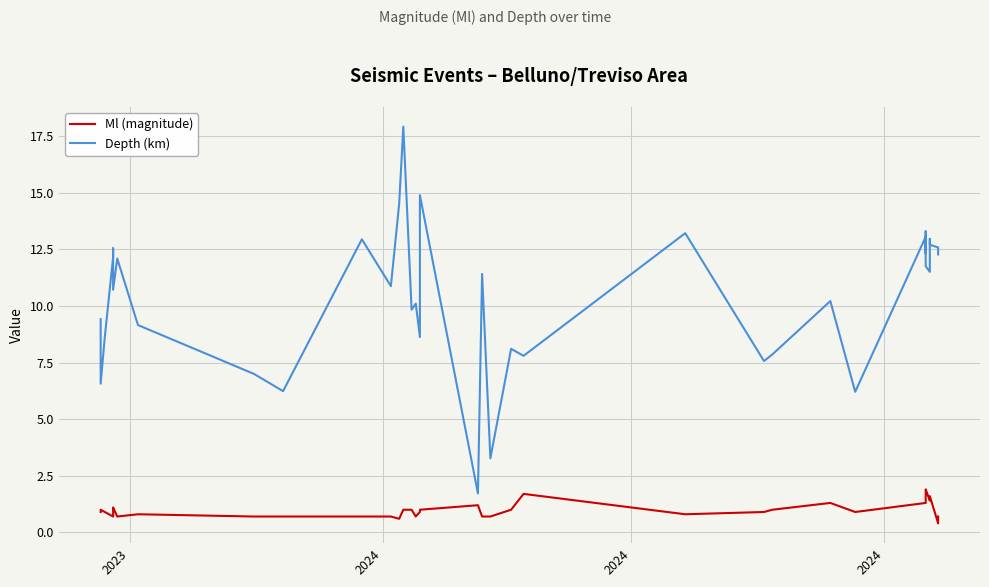

Reading right to left, transcribe all the data shown in this chart.

Ml (magnitude): 0.7	0.4	1.6	1.4	1.4	1.9	1.8	1.5	1.4	1.4	1.3	0.9	1.3	1.0	0.9	0.8	1.7	1.0	0.7	0.7	1.2	1.0	0.9	0.7	1.0	1.0	0.6	0.7	0.7	0.7	0.7	0.8	0.7	1.1	1.0	0.8	0.7	0.9	1.0	0.9
Depth (km): 12.3	12.6	12.7	13.0	11.5	11.8	13.3	13.0	13.0	12.3	13.1	6.2	10.2	7.9	7.6	13.2	7.8	8.1	3.3	11.4	1.7	14.9	8.6	10.1	9.8	17.9	14.5	10.9	12.9	6.2	7.0	9.2	12.1	10.7	12.2	12.6	12.2	8.6	6.6	9.4